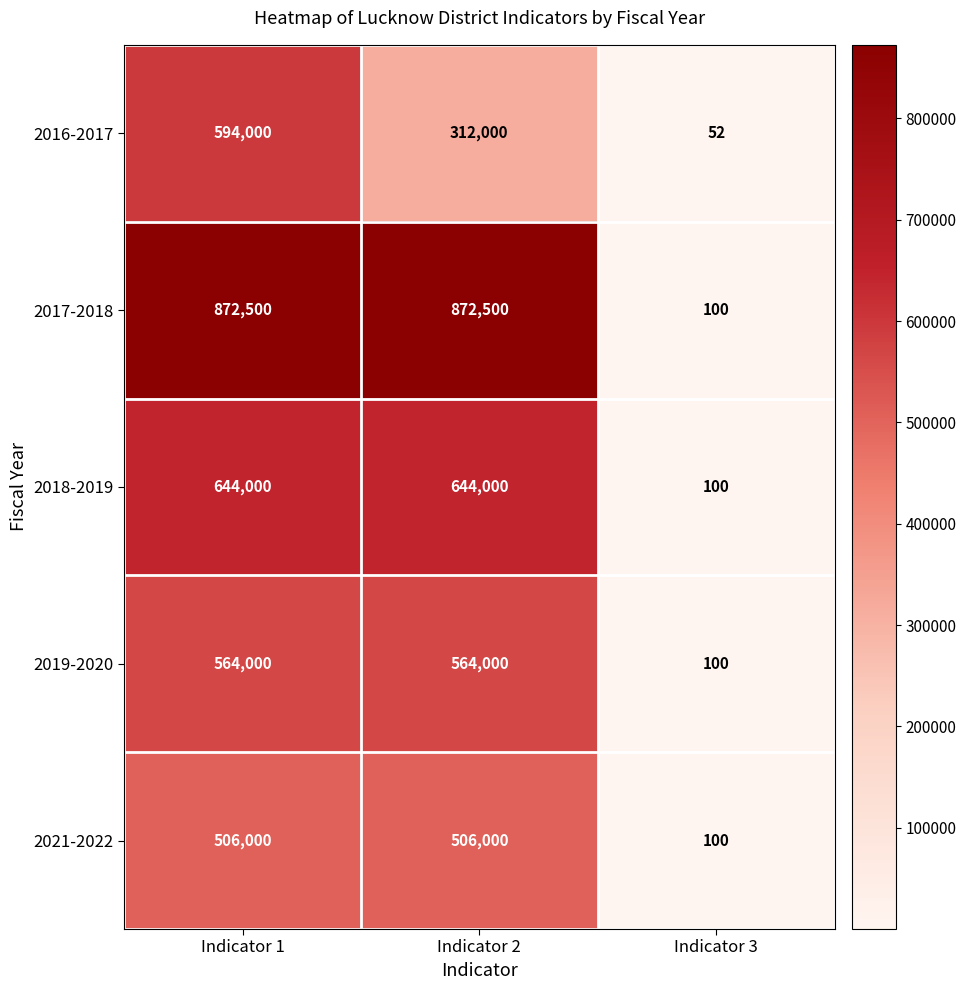

Count the number of data series in this chart.

5